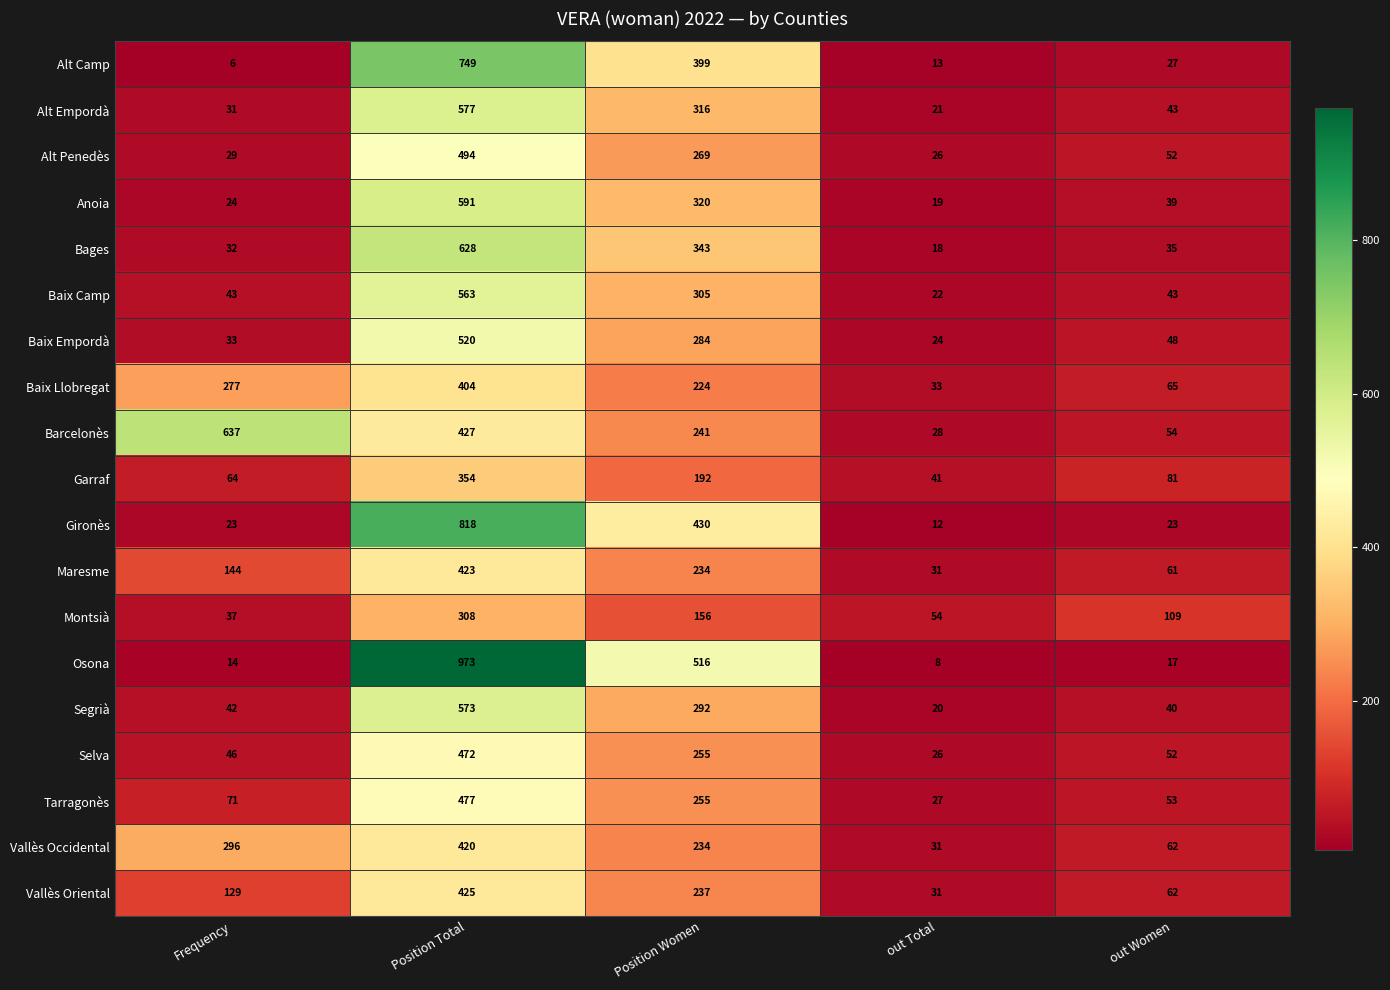

What is the difference between the highest and lowest values at Position Total?

665